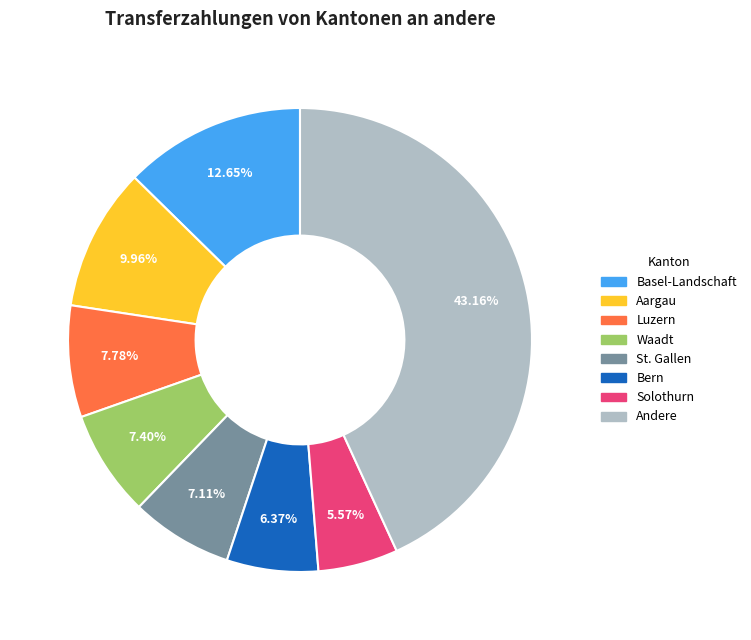

Is there a majority slice in this chart?

No